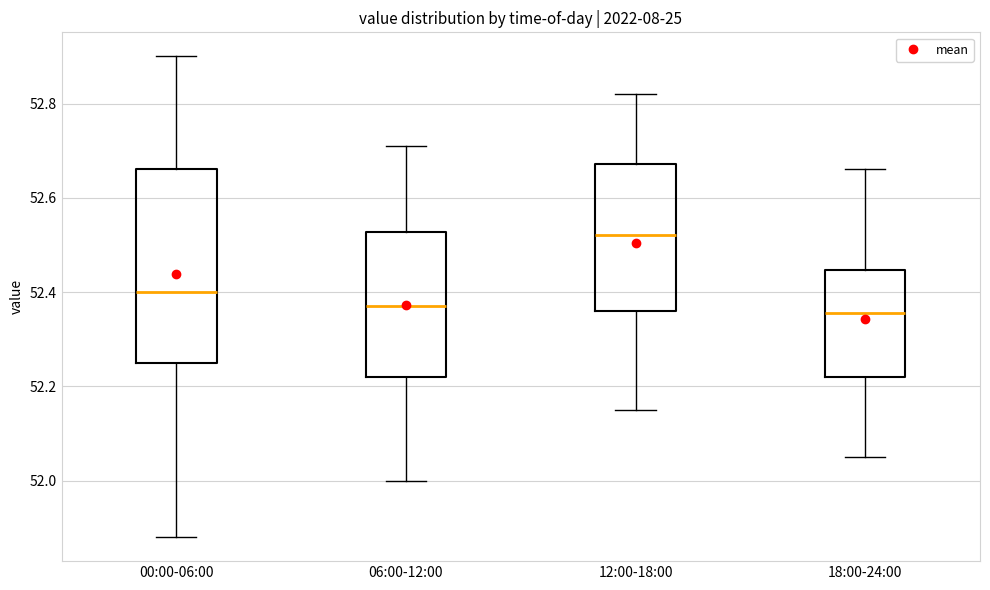

Reading left to right, read every box against the y-axis: the position of its median line, the range the box covers, and the ends of its whiskers. The values are not printed on the chart, so give them approximately, as read against the axis.

00:00-06:00: median 52.40, box 52.26 to 52.66, whiskers 51.88 to 52.90
06:00-12:00: median 52.38, box 52.22 to 52.52, whiskers 52.00 to 52.72
12:00-18:00: median 52.52, box 52.36 to 52.68, whiskers 52.16 to 52.82
18:00-24:00: median 52.36, box 52.22 to 52.44, whiskers 52.06 to 52.66